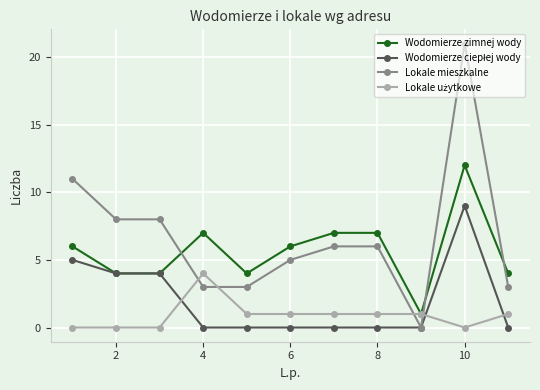

What is the value of the Wodomierze zimnej wody point at the 1st from the left?

6